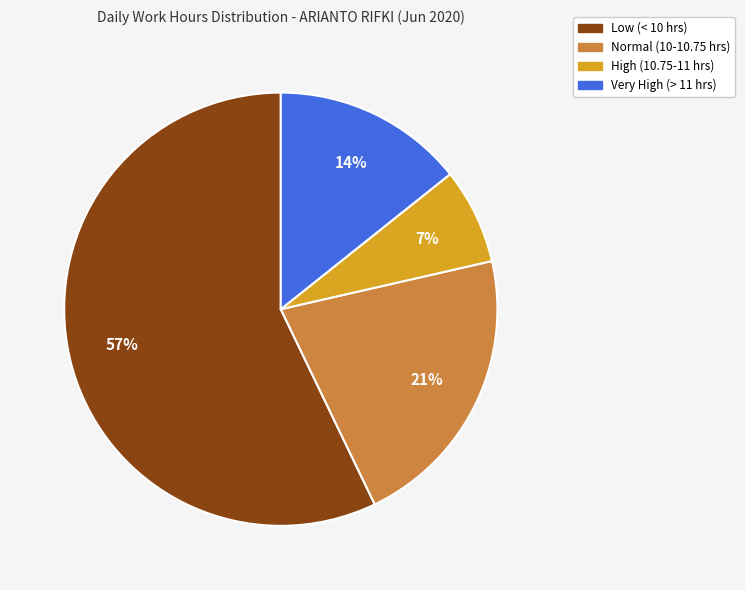

To the nearest percent, what is the average slice percentage?

25%